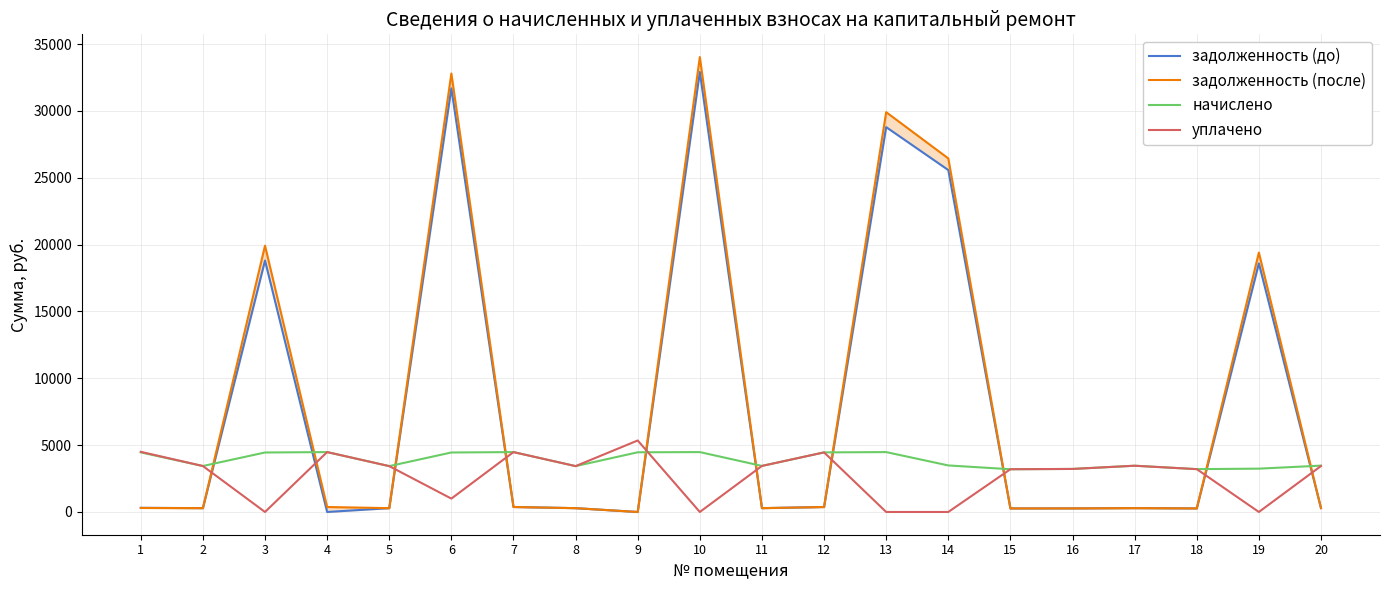

At which category is the sum across all series the highest?

10